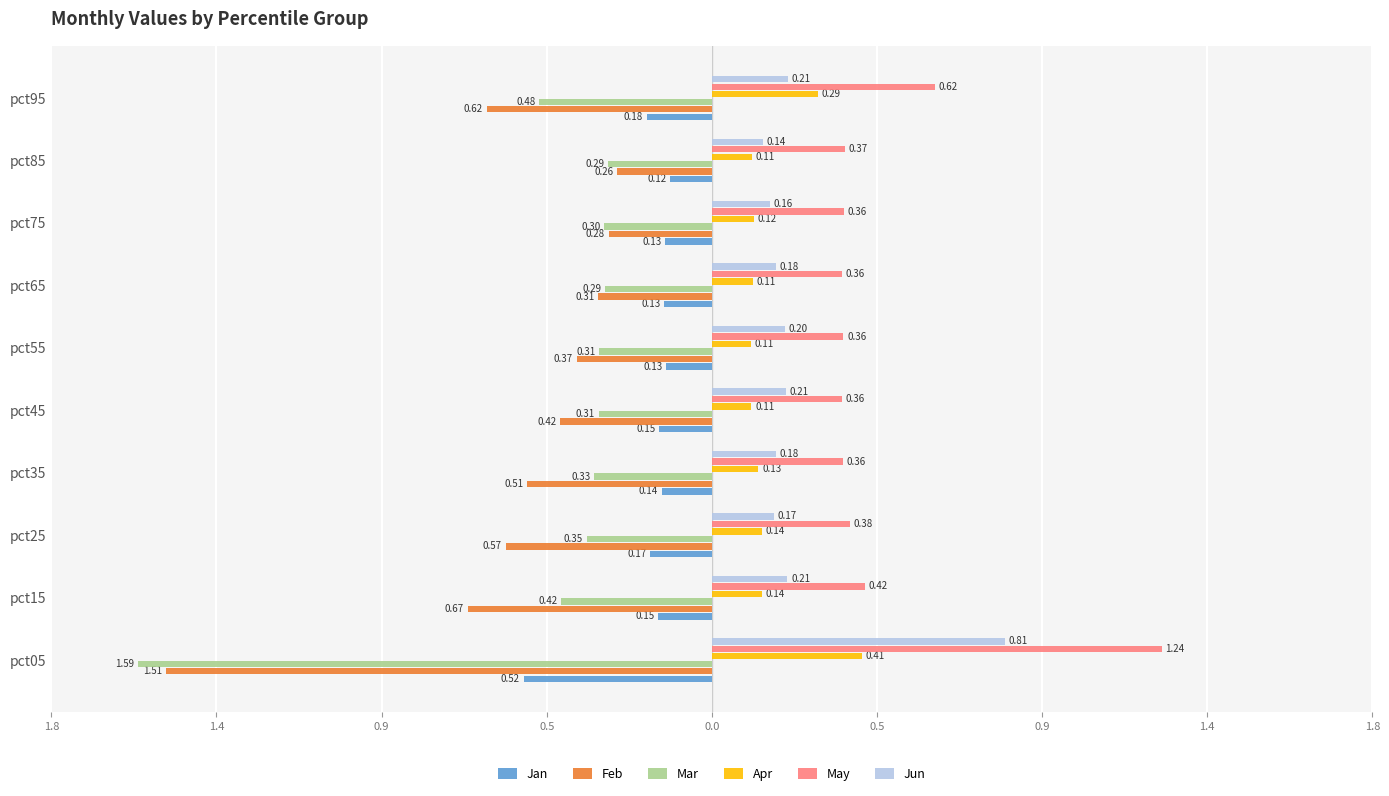

What are all the series names shown in the legend?

Jan, Feb, Mar, Apr, May, Jun